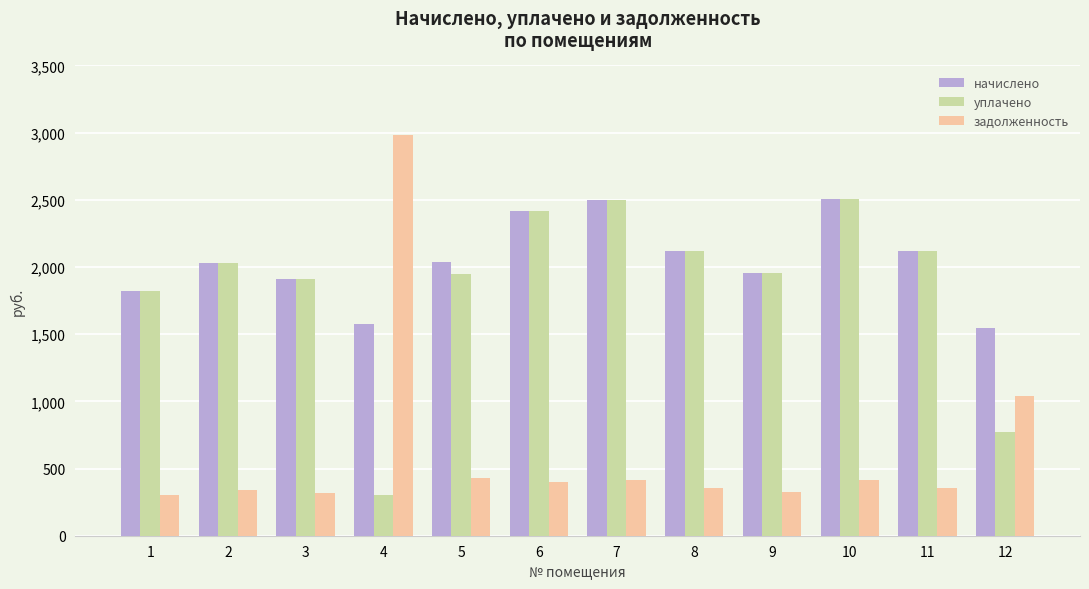

Where does the уплачено series first go above 2030?

2